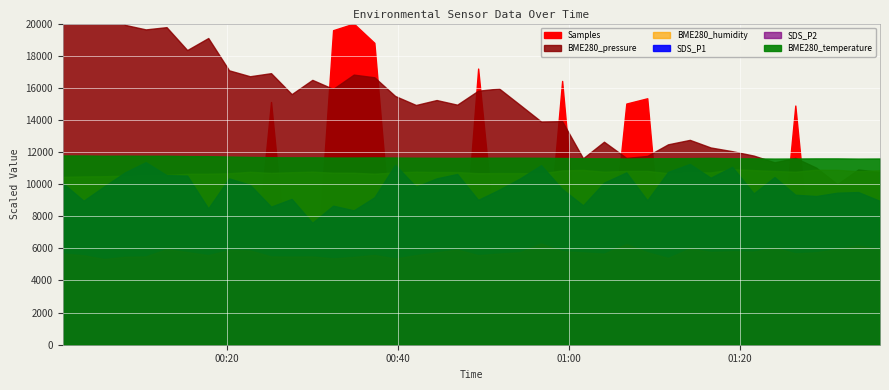

Which has a higher value, 2023/06/29 00:27:33 or 2023/06/29 00:20:13?

2023/06/29 00:20:13